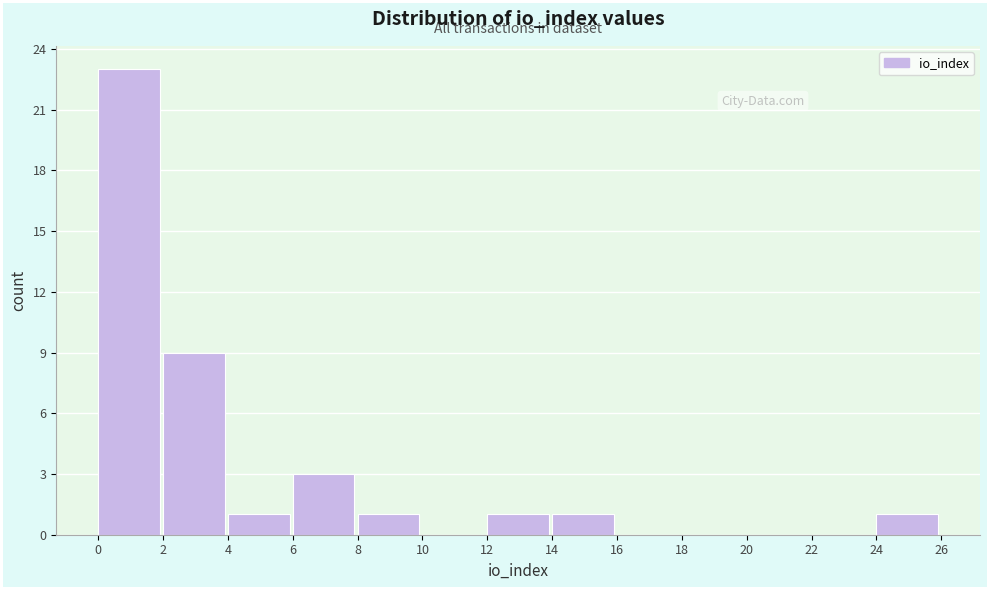

Over which range of the x-axis is the bar tallest?

0 to 2